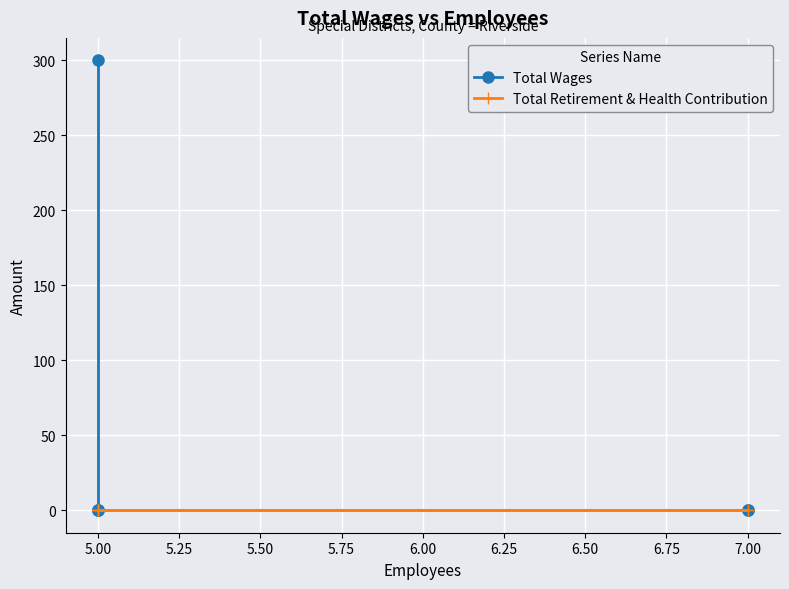

The Total Wages series shows 0 at 7.00. True or false?

True